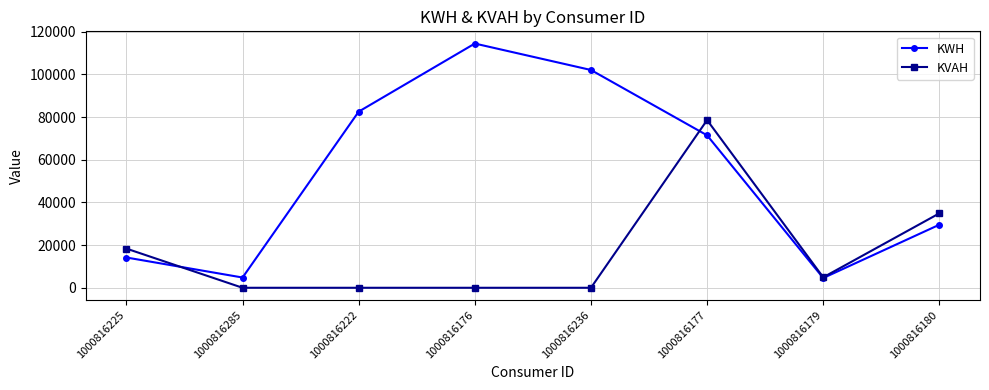

At which category is the sum across all series the highest?

1000816177